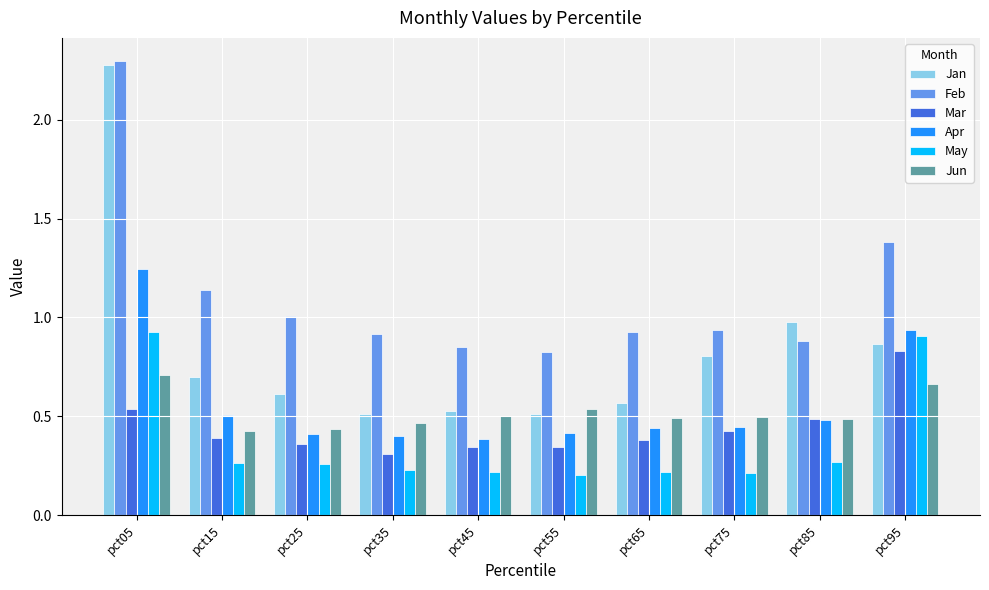

How many series are shown in this chart?

6